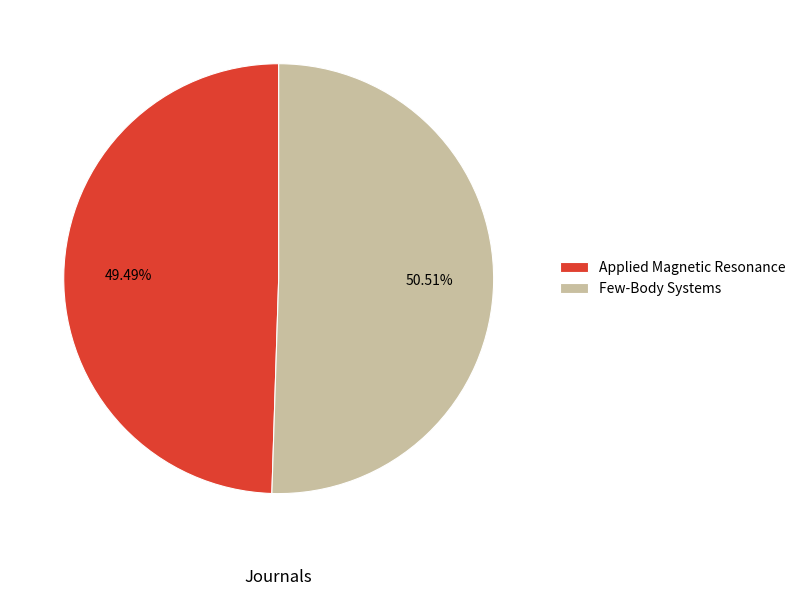

Is it true that Few-Body Systems is 51% of the pie?

True